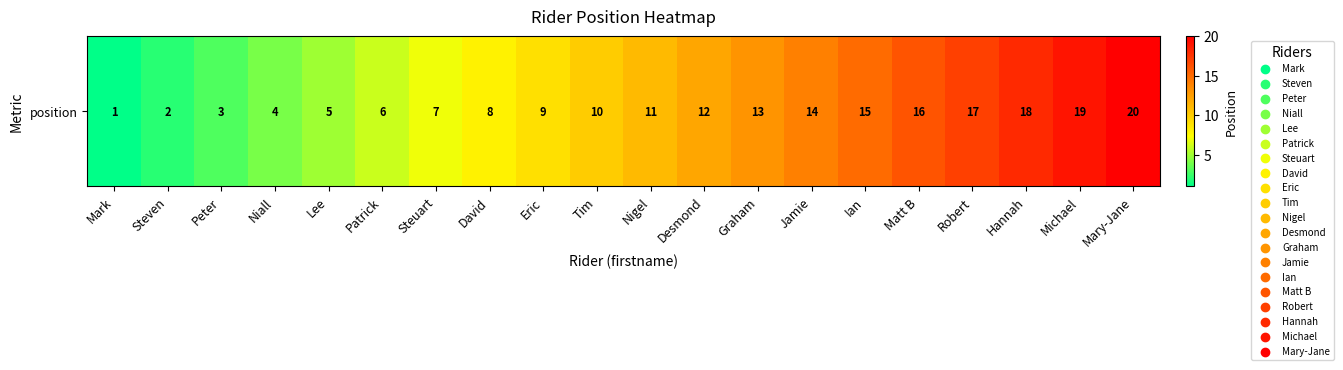

What is the change in value from Tim to Matt B?

+6